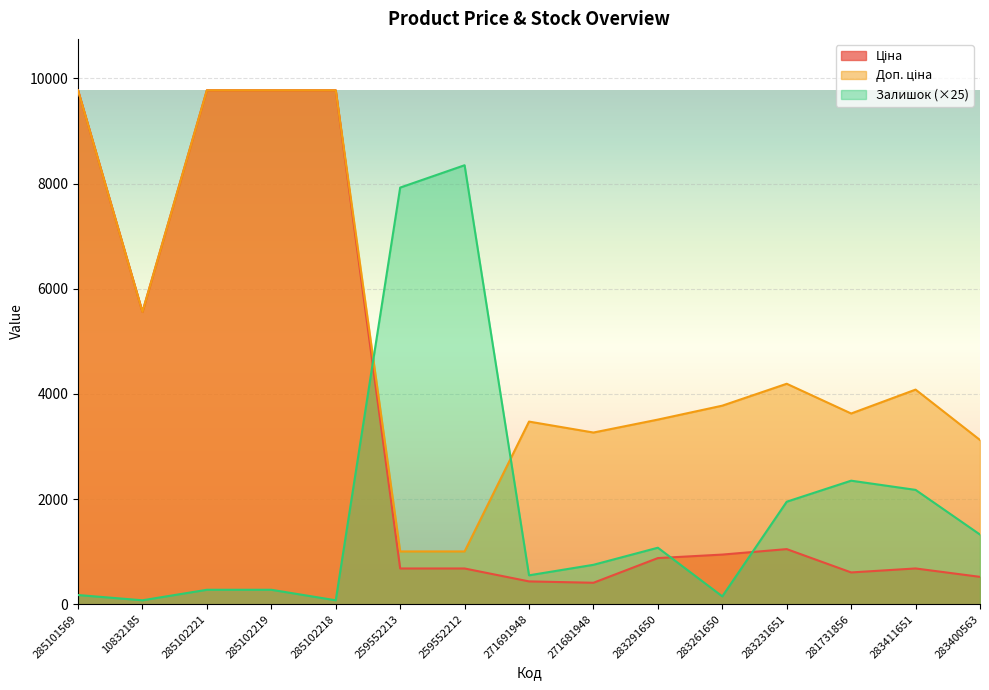

At which label is Доп. ціна closest to 5389?

10832185